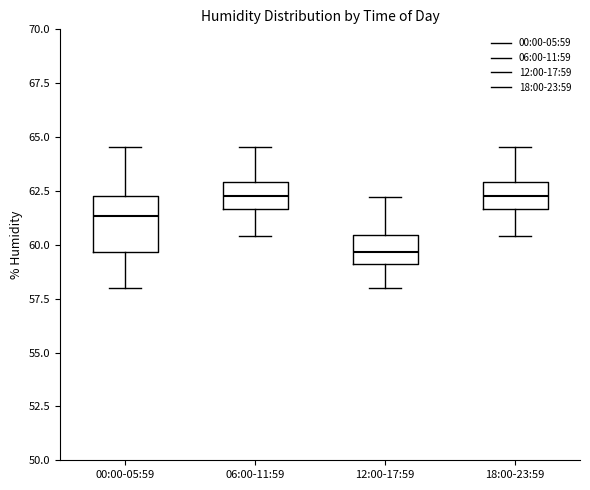

Which box is the tallest, from its lower edge to its upper edge?

00:00-05:59